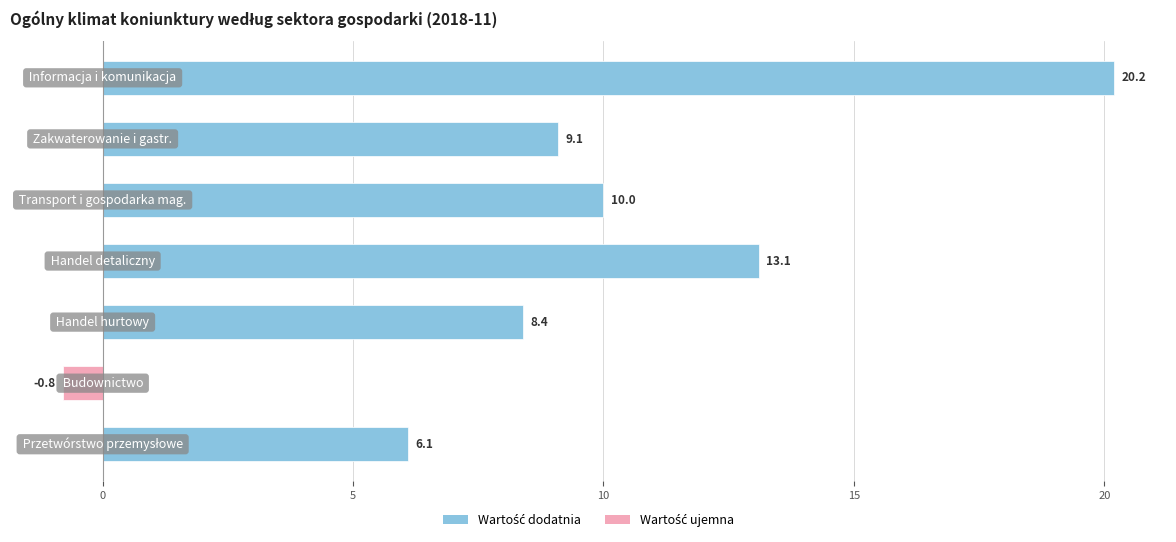

Does the chart contain any negative values?

Yes